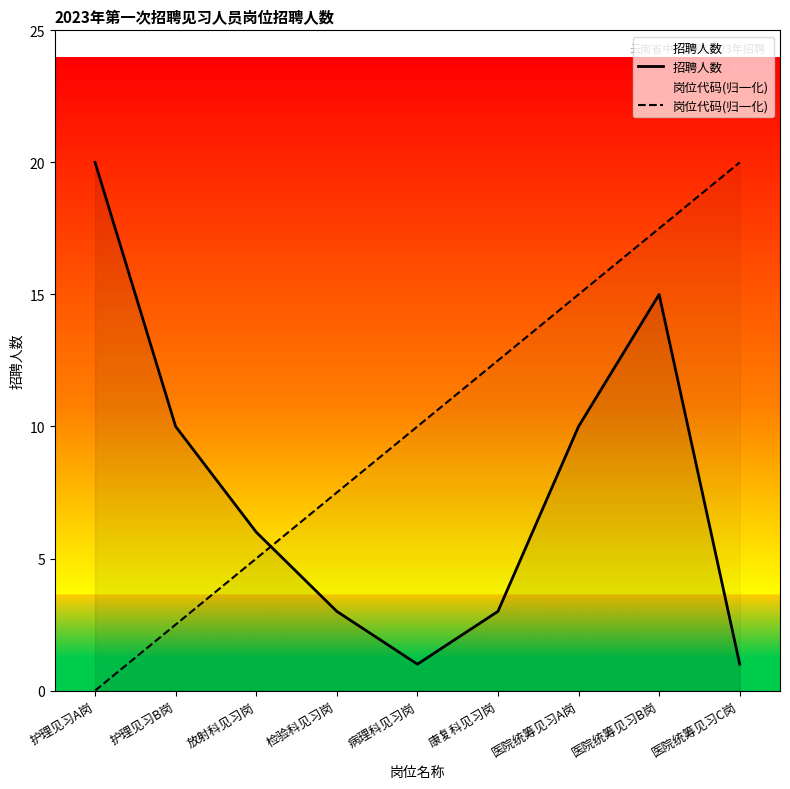

Reading left to right, extract all data points from this chart.

招聘人数: 20.0	10.0	6.0	3.0	1.0	3.0	10.0	15.0	1.0
岗位代码(归一化): 0.0	2.5	5.0	7.5	10.0	12.5	15.0	17.5	20.0